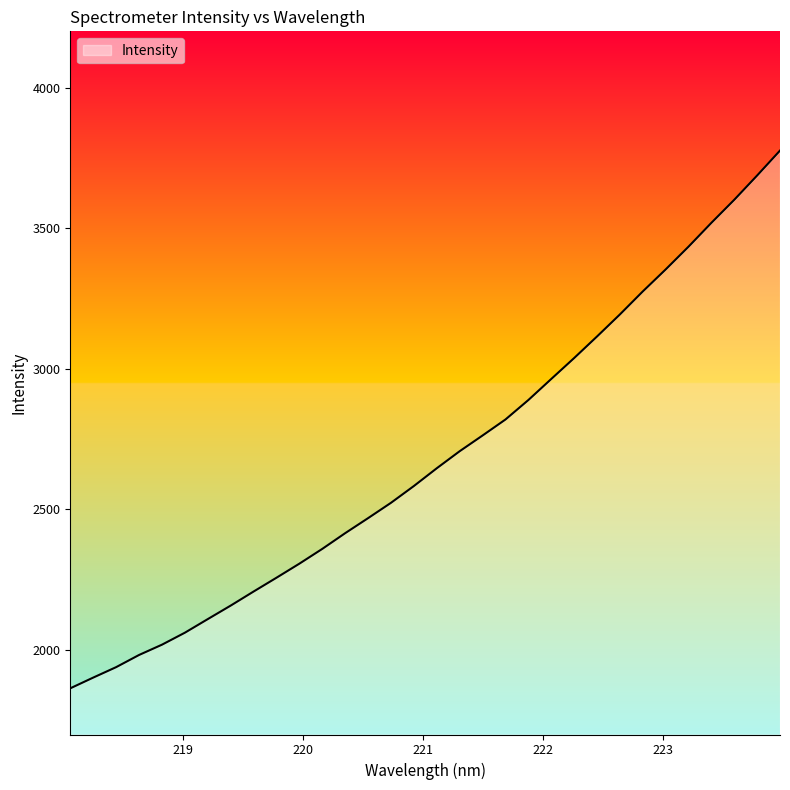

What is the greatest value displayed?

3776.1